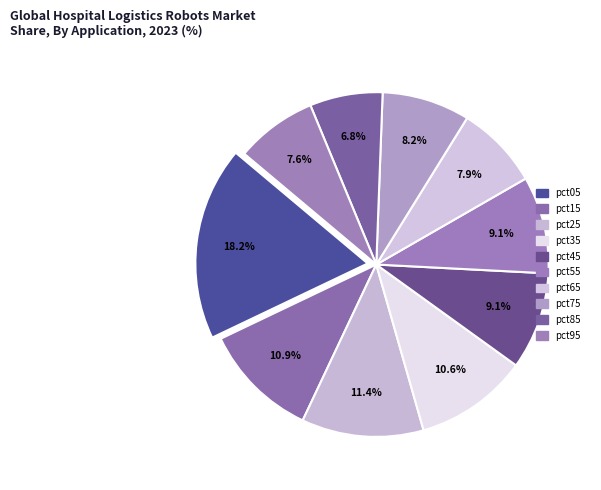

Do pct25 and pct15 together represent more than half of the pie?

No